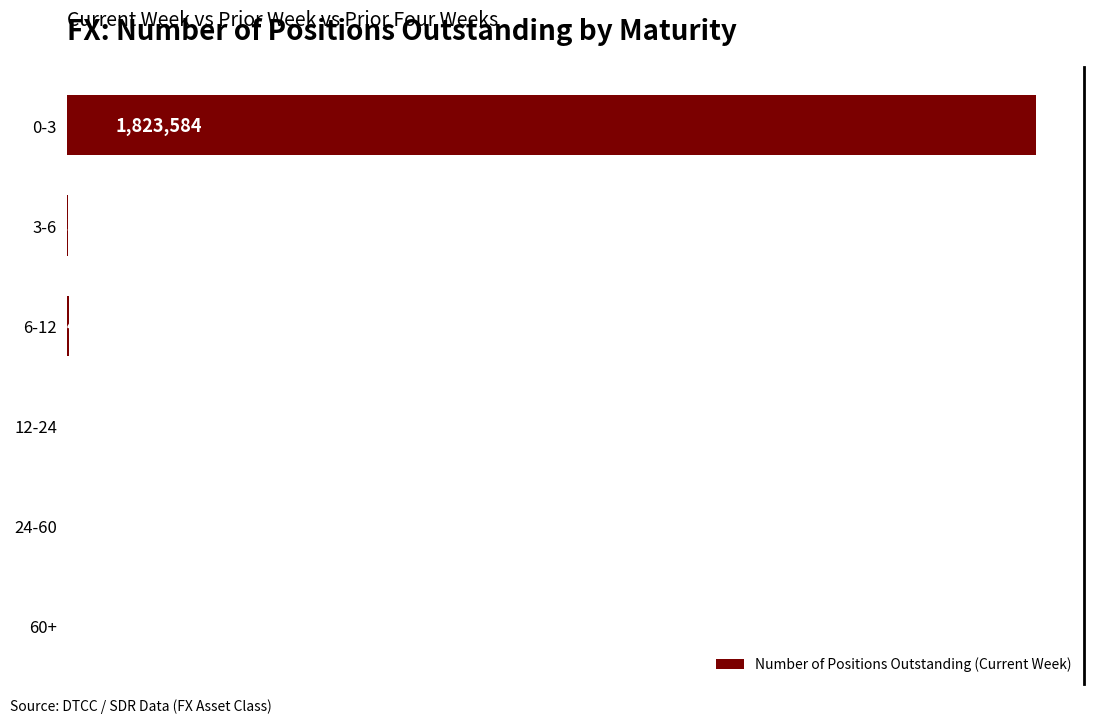

Are the bars horizontal?

Yes